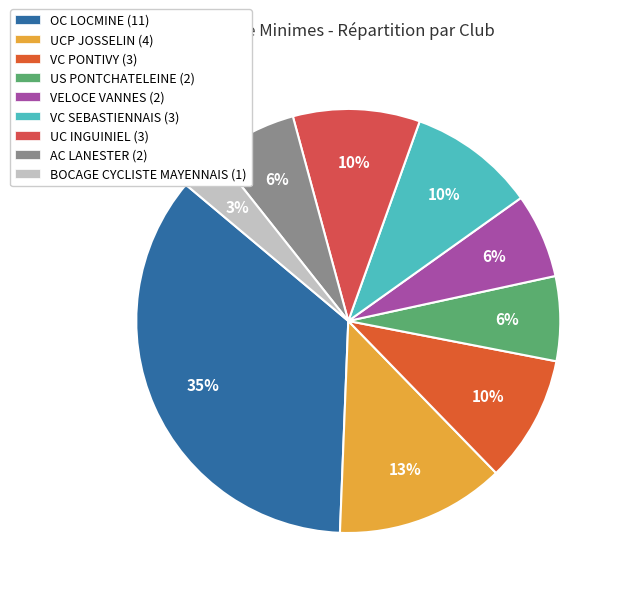

Rank the categories by value from highest to lowest.

OC LOCMINE, UCP JOSSELIN, VC PONTIVY, VC SEBASTIENNAIS, UC INGUINIEL, US PONTCHATELEINE, VELOCE VANNES, AC LANESTER, BOCAGE CYCLISTE MAYENNAIS